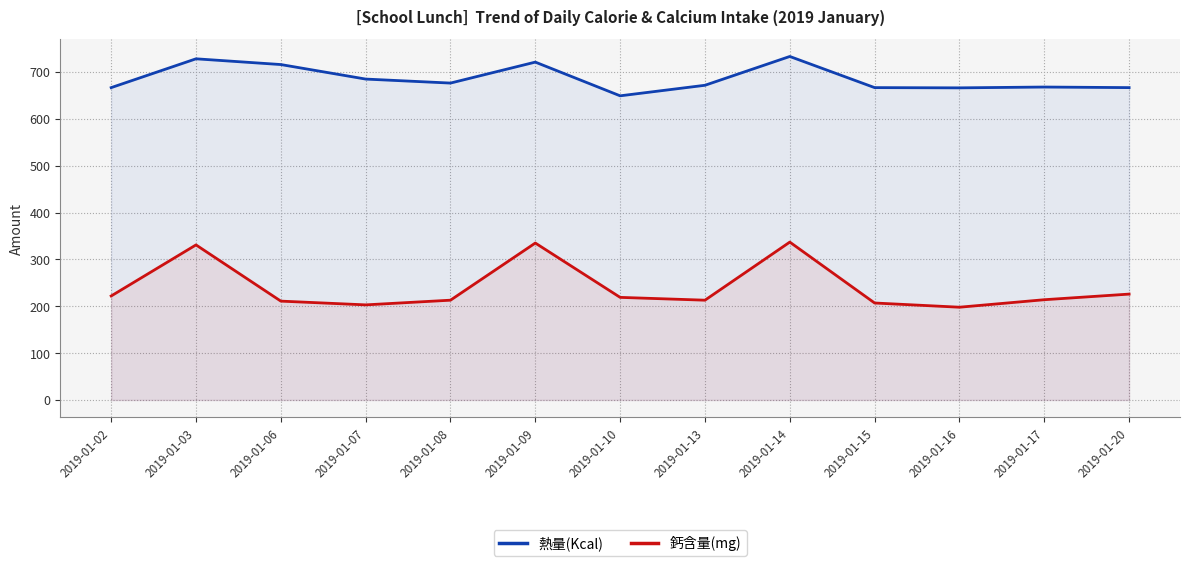

How many interior local peaks does the 鈣含量(mg) series have?

3